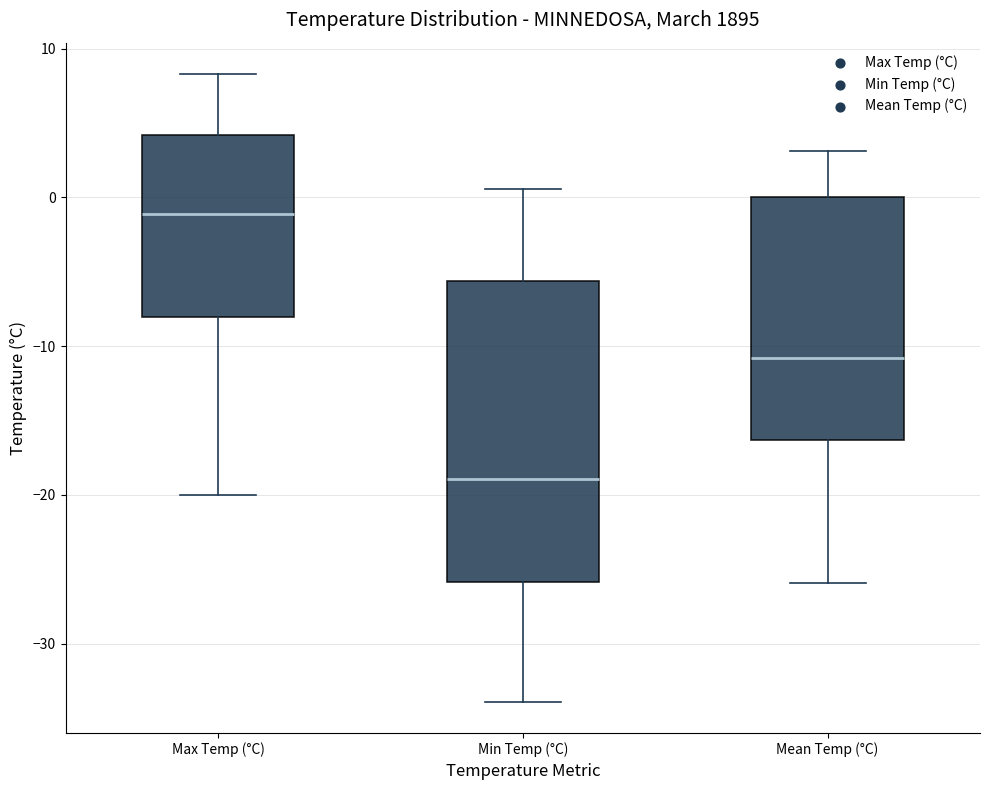

Reading left to right, transcribe this box plot: for each box, give where its median line is, the range the box spans, and where its two whiskers end, as read against the y-axis. The values are not printed on the chart, so give them approximately, as read against the axis.

Max Temp (°C): median -1, box -8 to 4, whiskers -20 to 8
Min Temp (°C): median -19, box -26 to -6, whiskers -34 to 1
Mean Temp (°C): median -11, box -16 to 0, whiskers -26 to 3